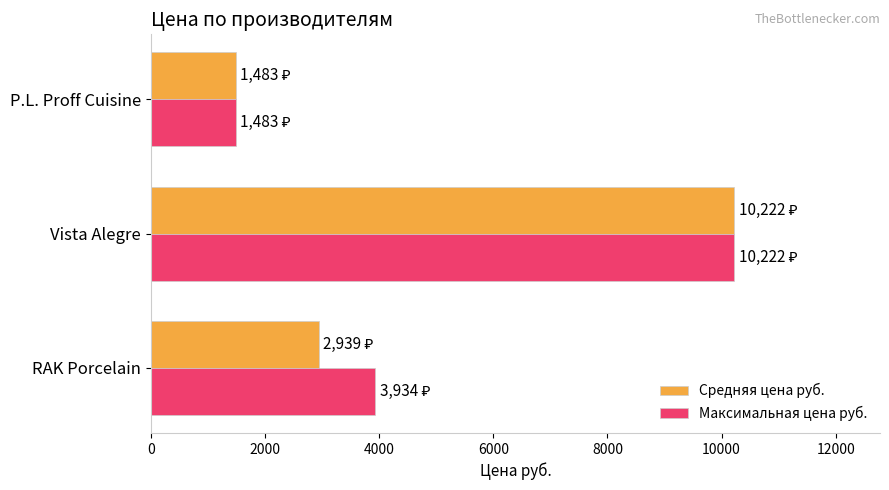

True or false: Средняя цена руб. has a value of 2283.7 at P.L. Proff Cuisine.

False